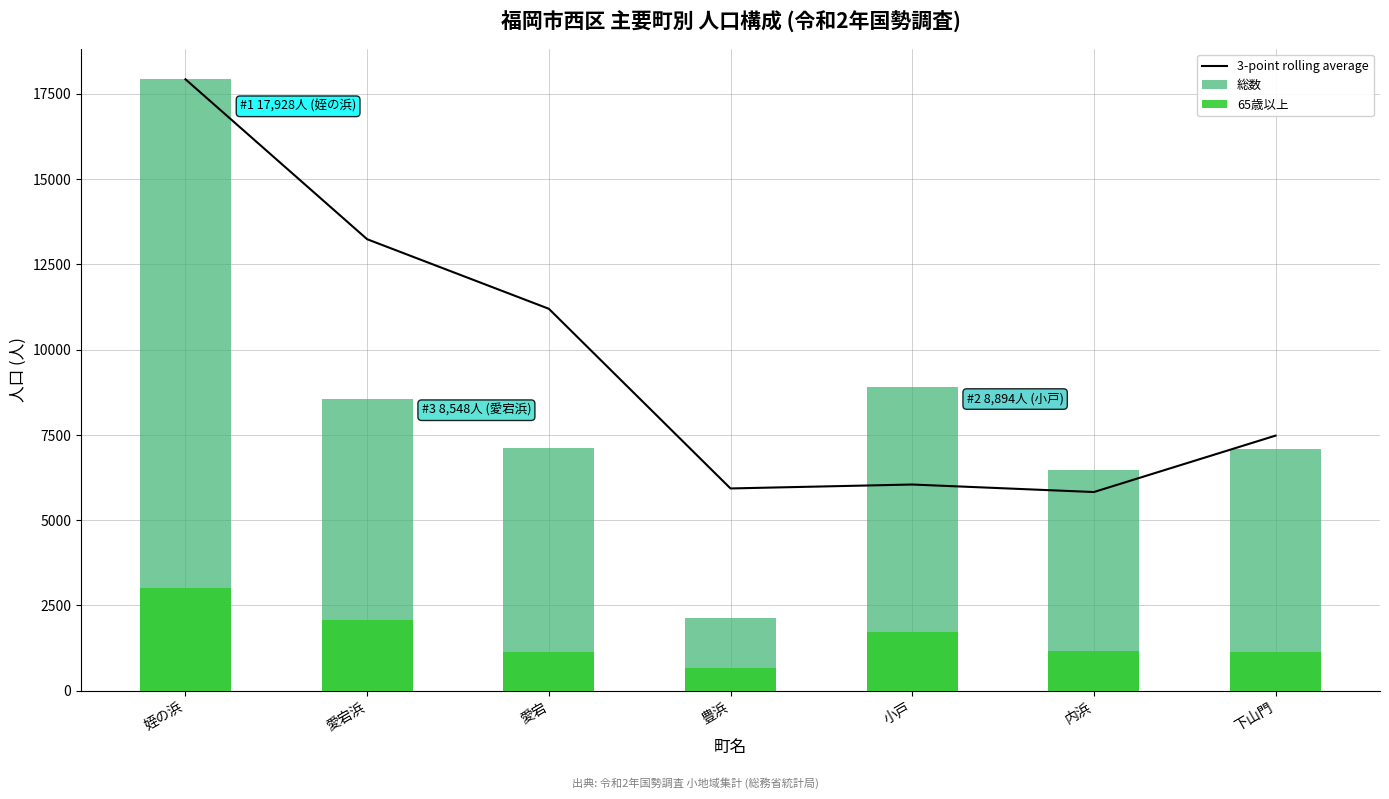

At how many categories does at least one series exceed 16365?

1